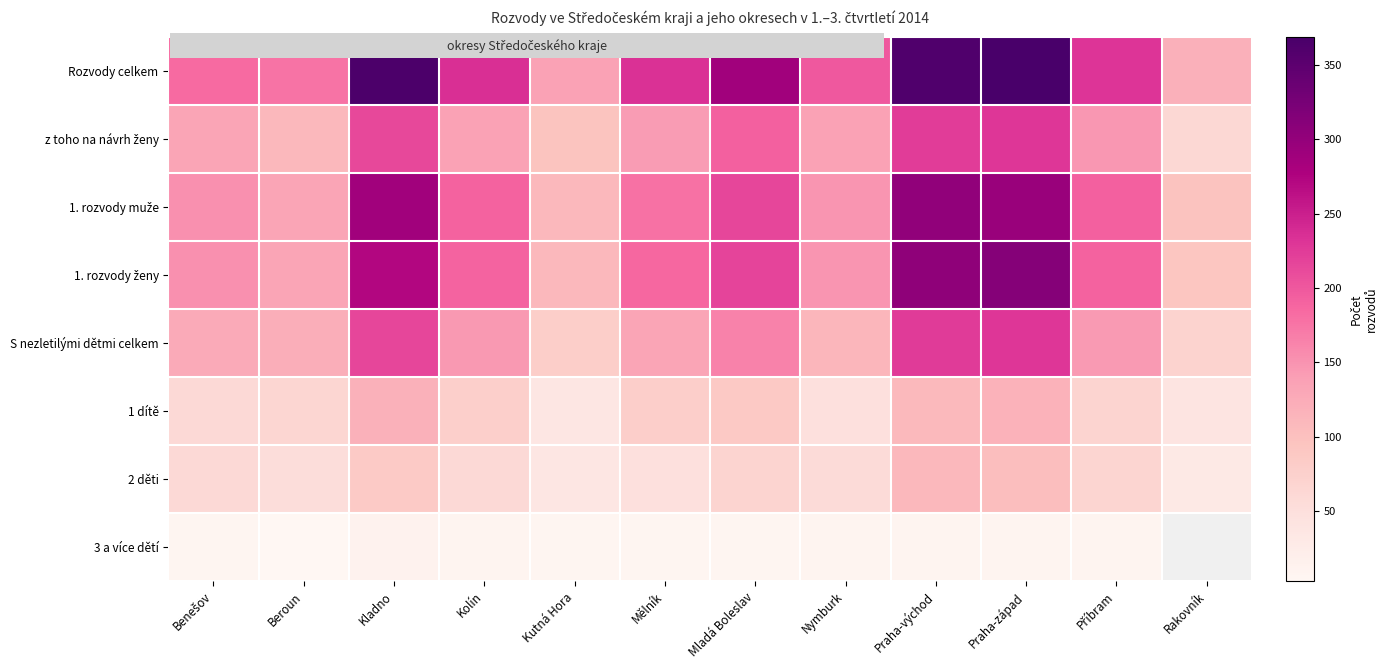

Rank the series by their maximum value, from lowest to highest.

3 a více dětí, 2 děti, 1 dítě, z toho na návrh ženy, S nezletilými dětmi celkem, 1. rozvody muže, 1. rozvody ženy, Rozvody celkem